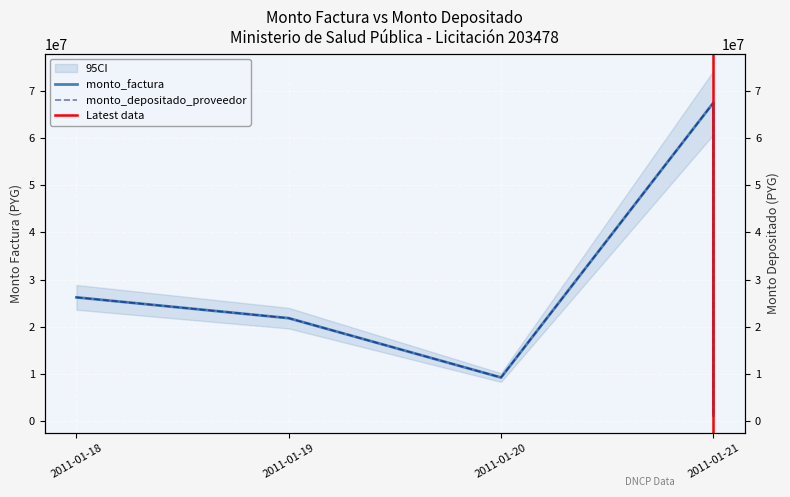

True or false: monto_depositado_proveedor has more than 2 points higher than both neighbors.

False